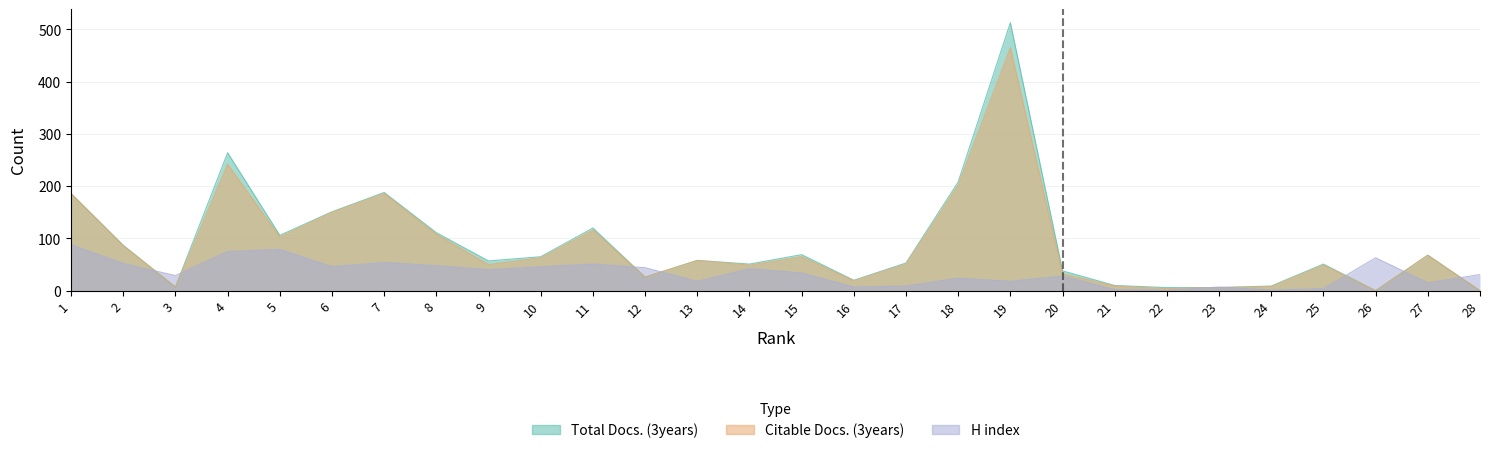

What is the sum of all H index values?

956